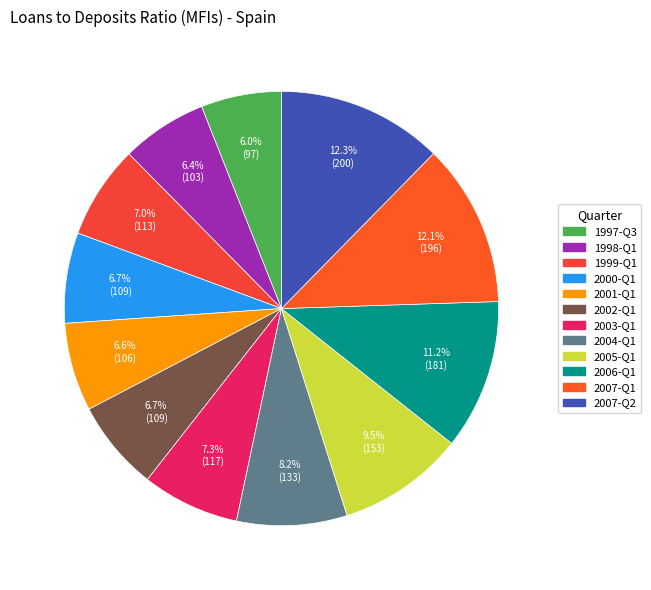

What portion of the pie excludes 2007-Q1?

87.9%